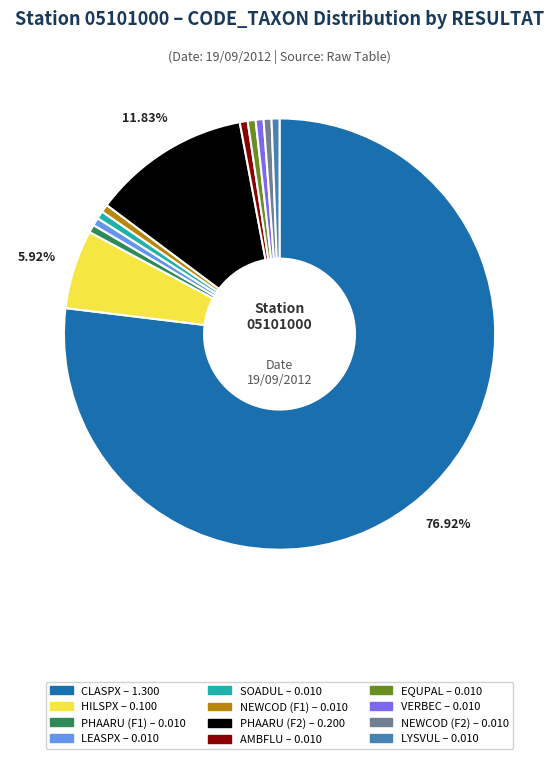

To the nearest percent, what is the difference between the largest and smallest slice percentages?

76%